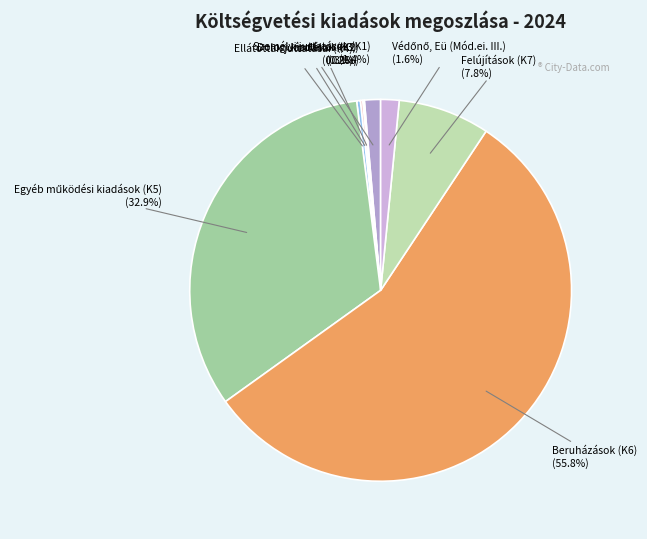

Which category accounts for the majority?

Beruházások (K6)